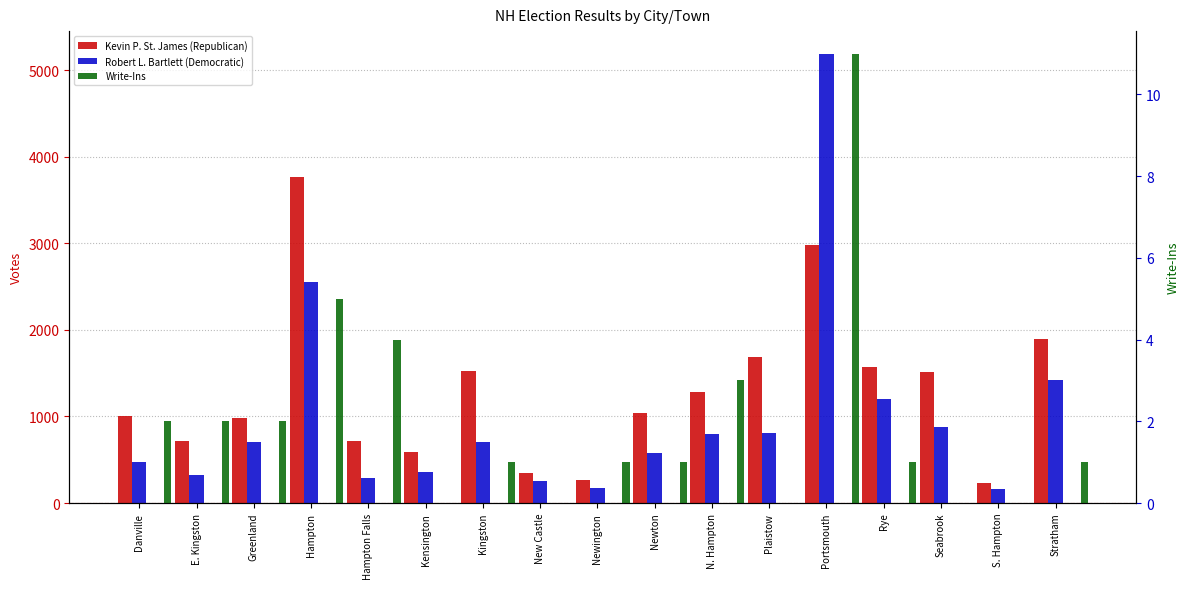

How many data points does each series have?

17